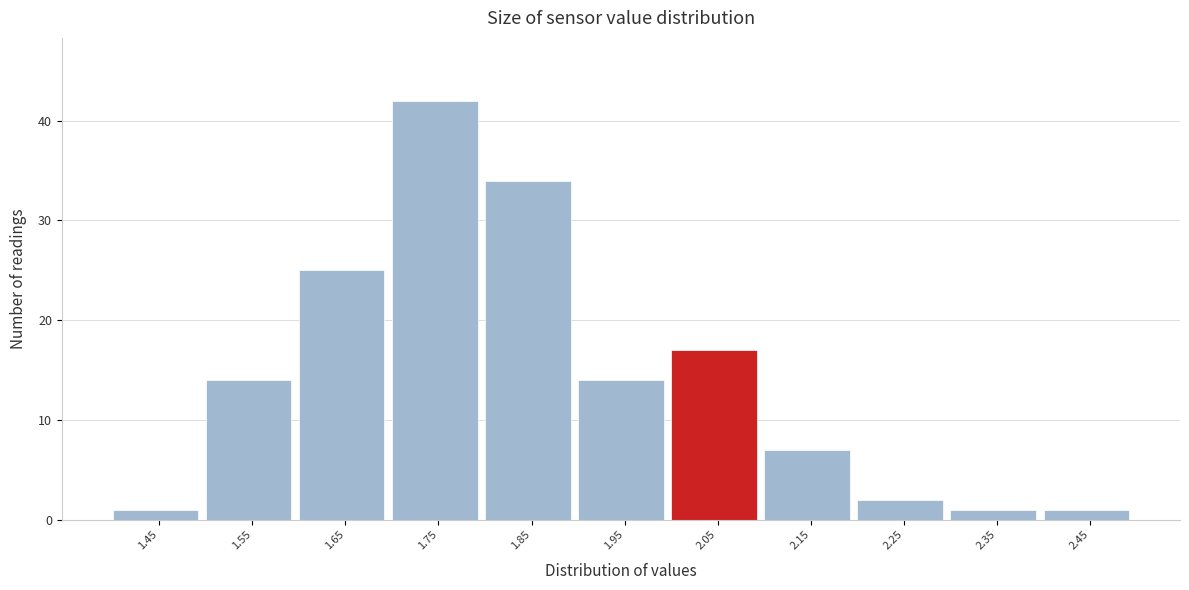

Reading left to right, what are all the values shown in this chart?

1.45=1	1.55=14	1.65=25	1.75=42	1.85=34	1.95=14	2.05=17	2.15=7	2.25=2	2.35=1	2.45=1